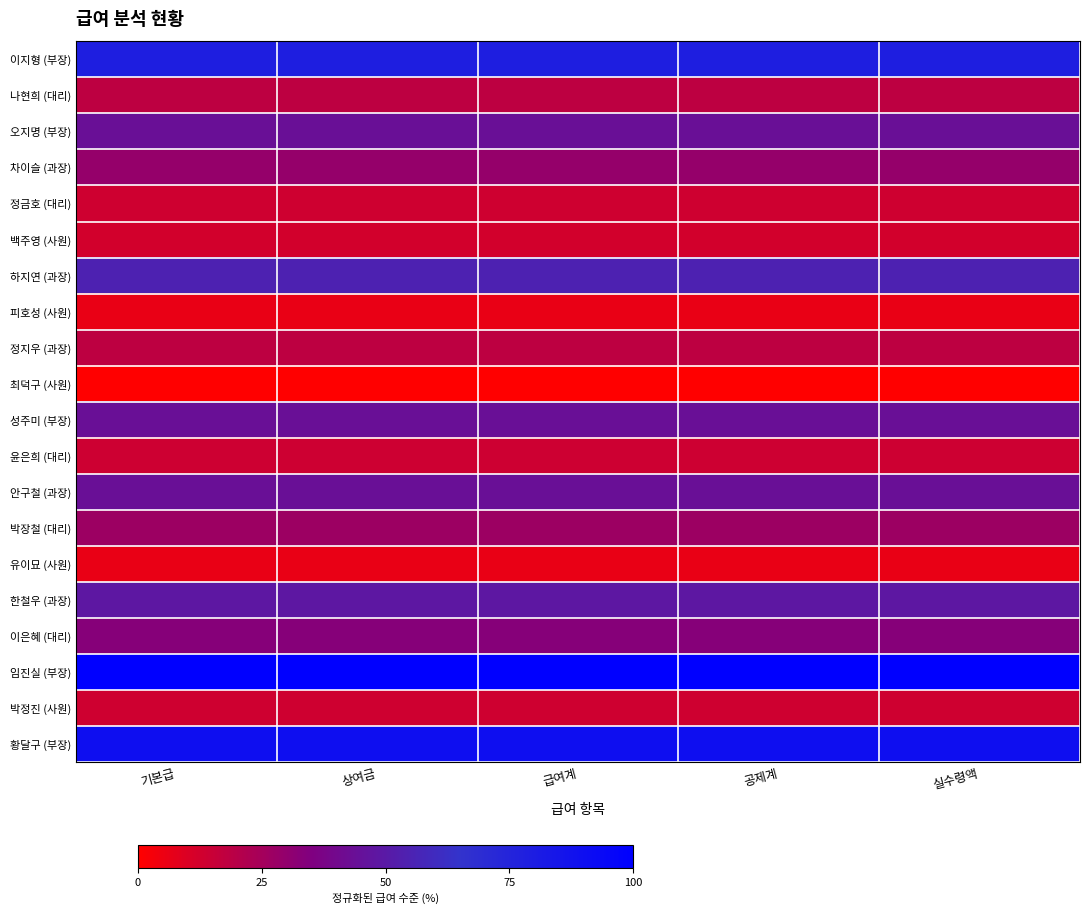

What is the total value across all series at 실수령액?

694.8